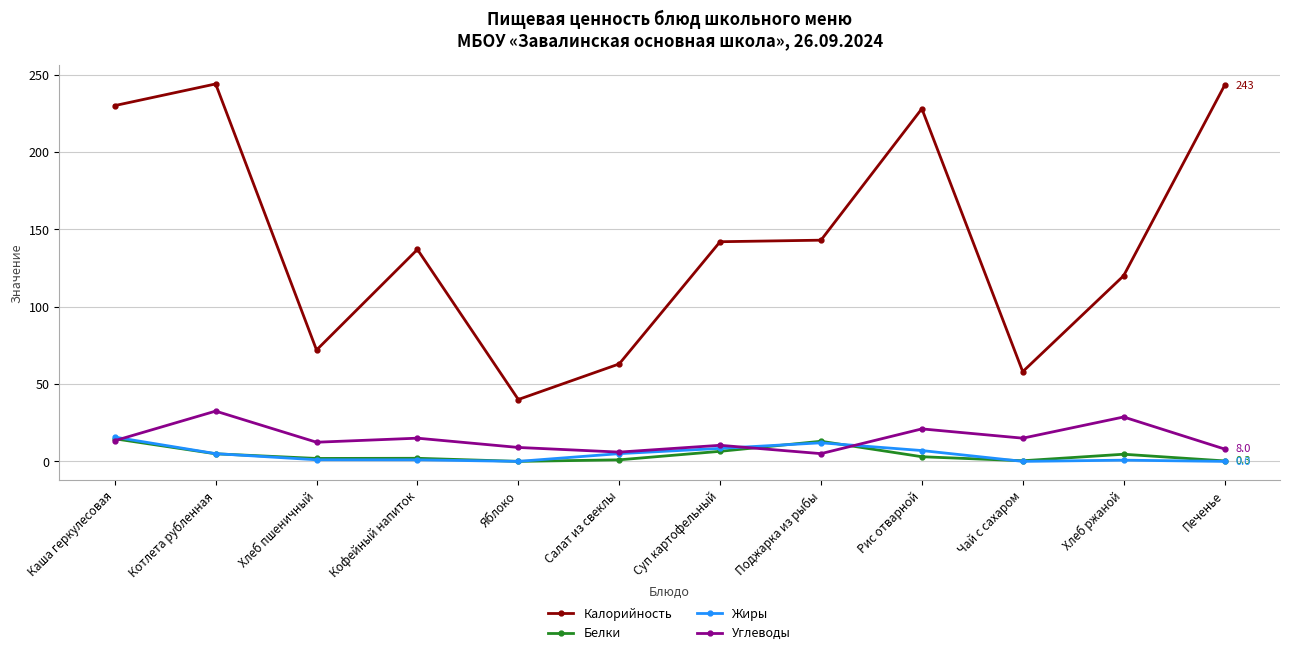

What is the value of the Жиры point at the 2nd from the left?

5.0